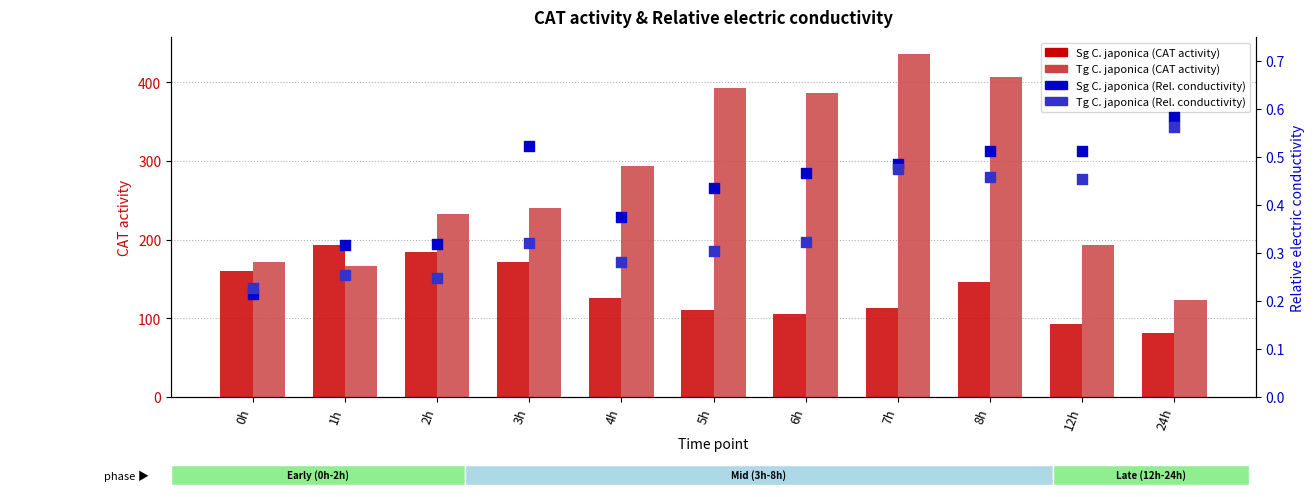

Which series reaches the minimum Y coordinate?

Sg C. japonica (REC)